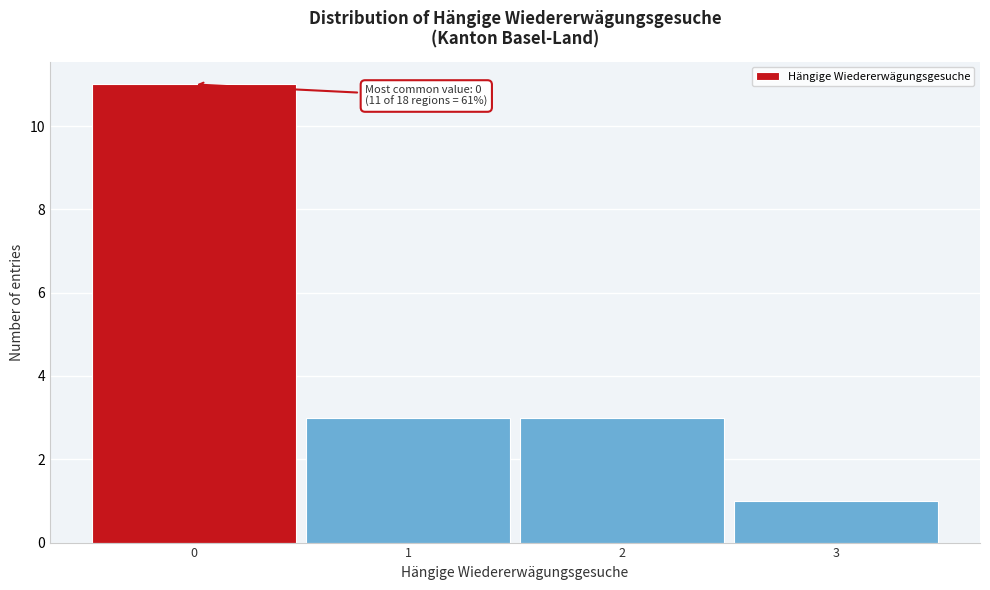

Which range on the x-axis has the tallest bar?

-0.5 to 0.5